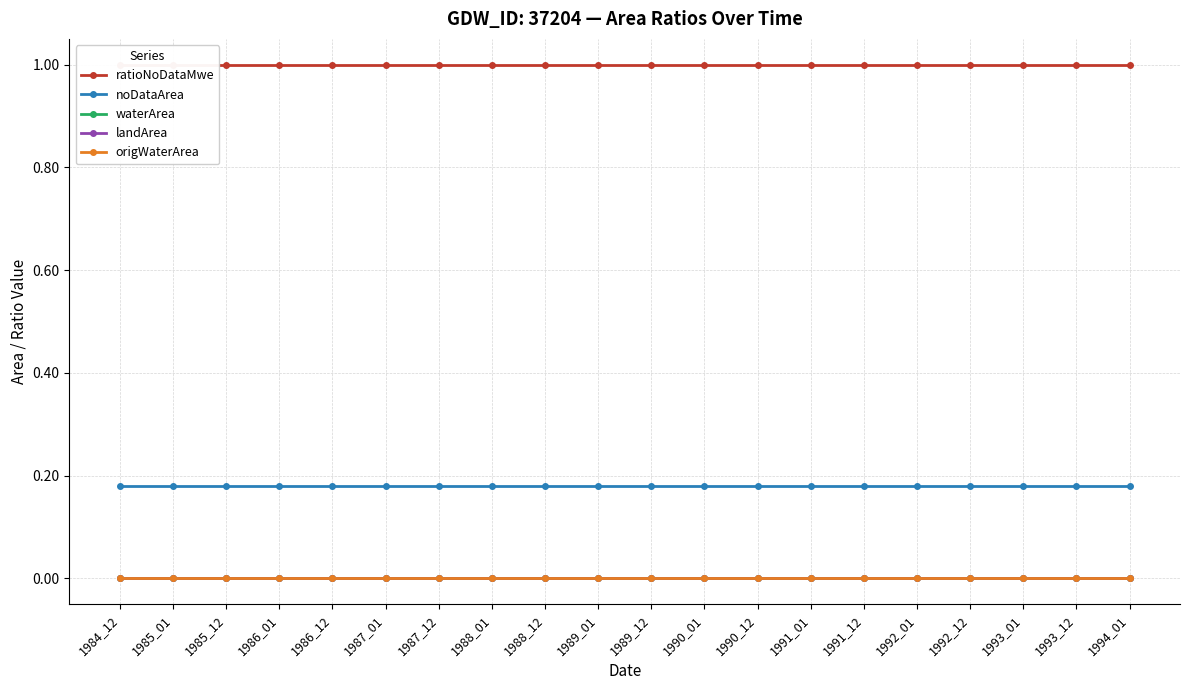

What is the greatest value displayed?

1.0